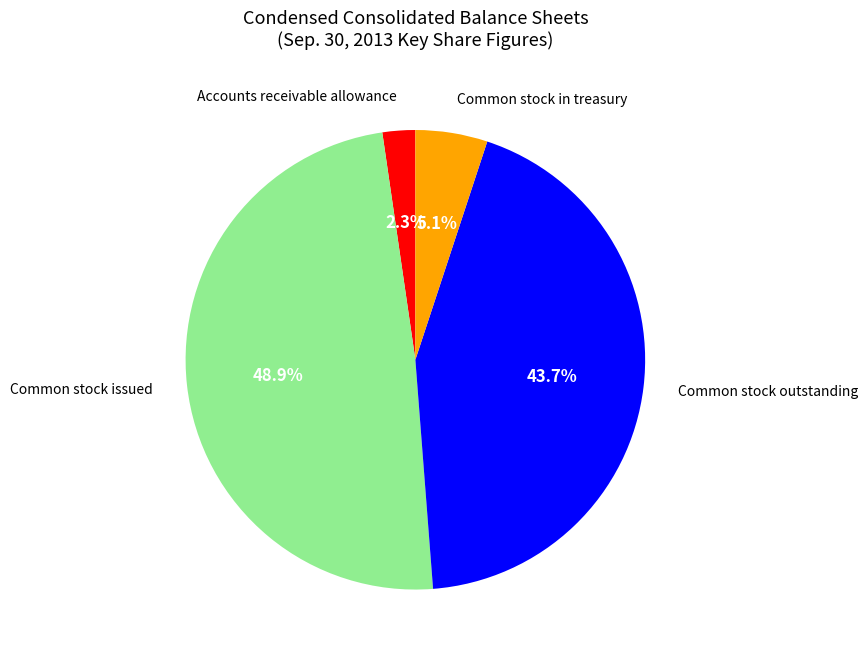

Does any single category account for the majority?

No